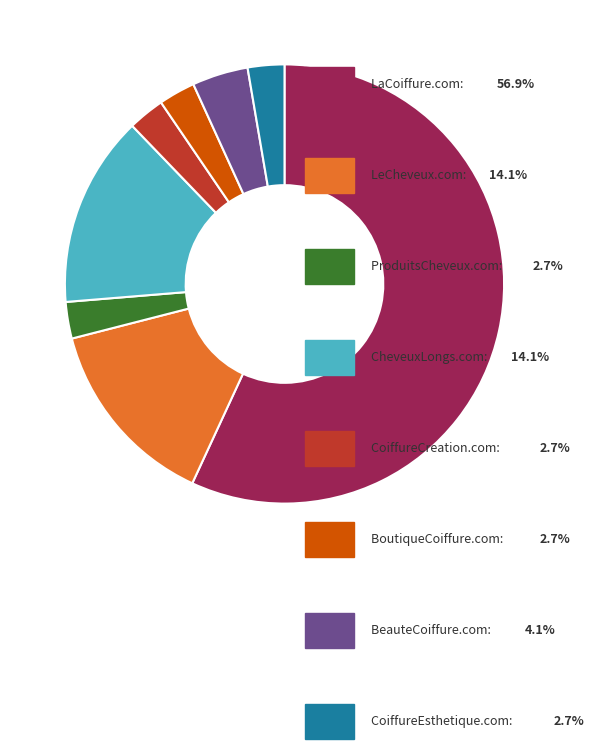

How many segments does this pie chart have?

8